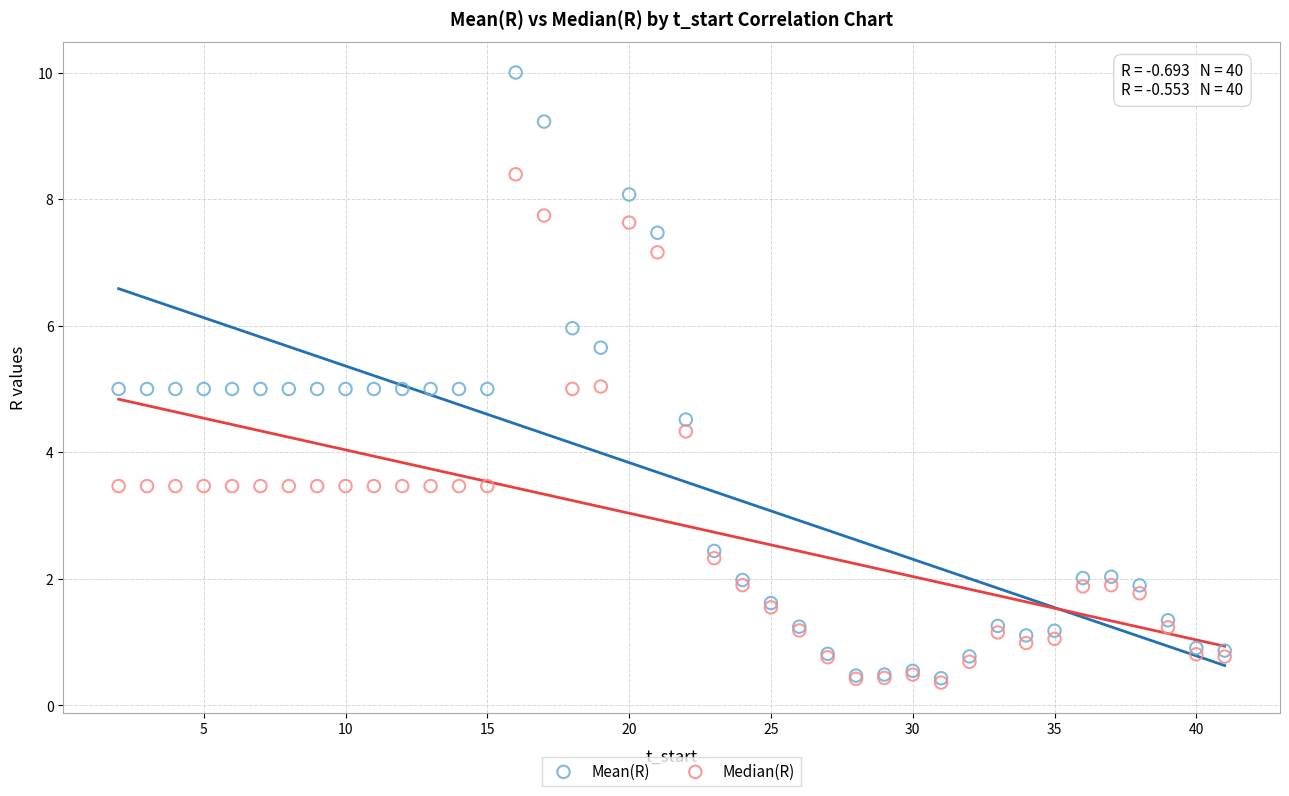

Which series has the largest Y range (max minus min)?

Mean(R)